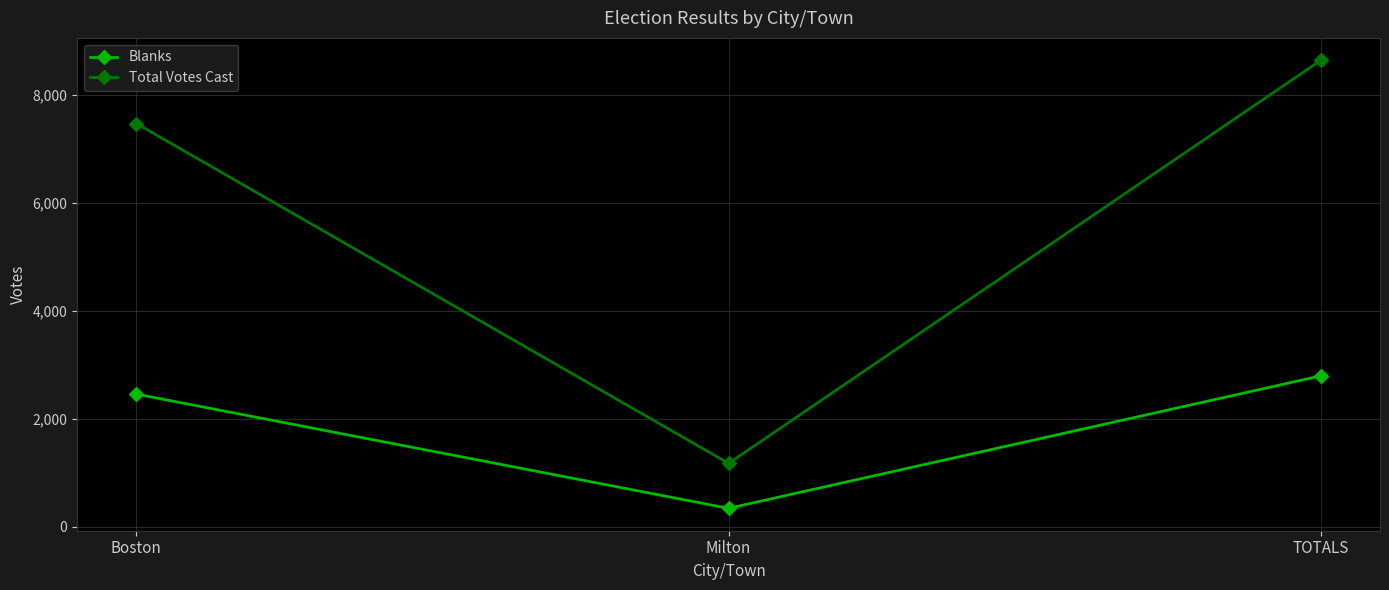

What position from the left is Milton?

2